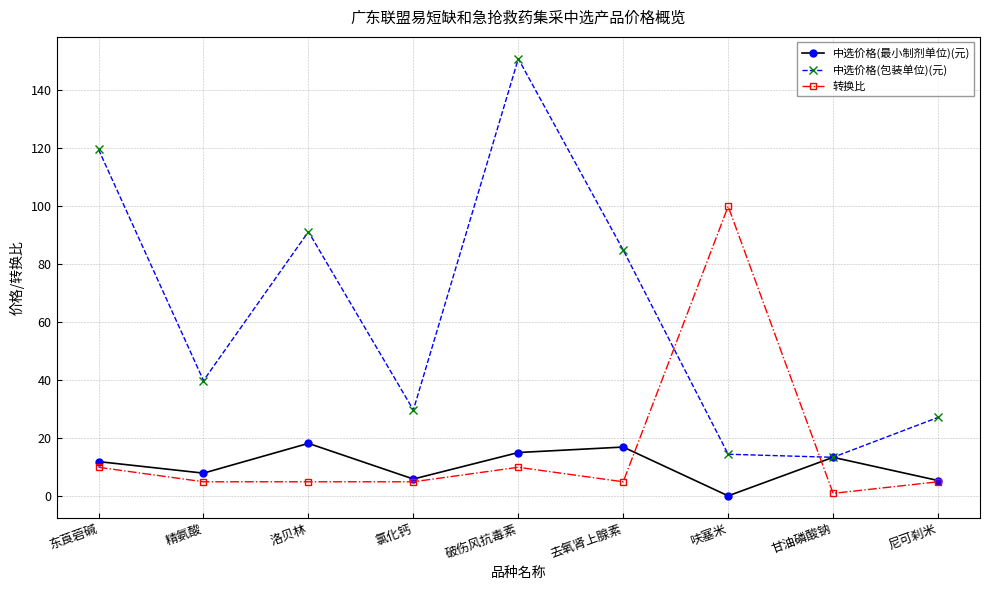

In 中选价格(包装单位)(元), how many points are lower than both neighbors (excluding endpoints)?

3